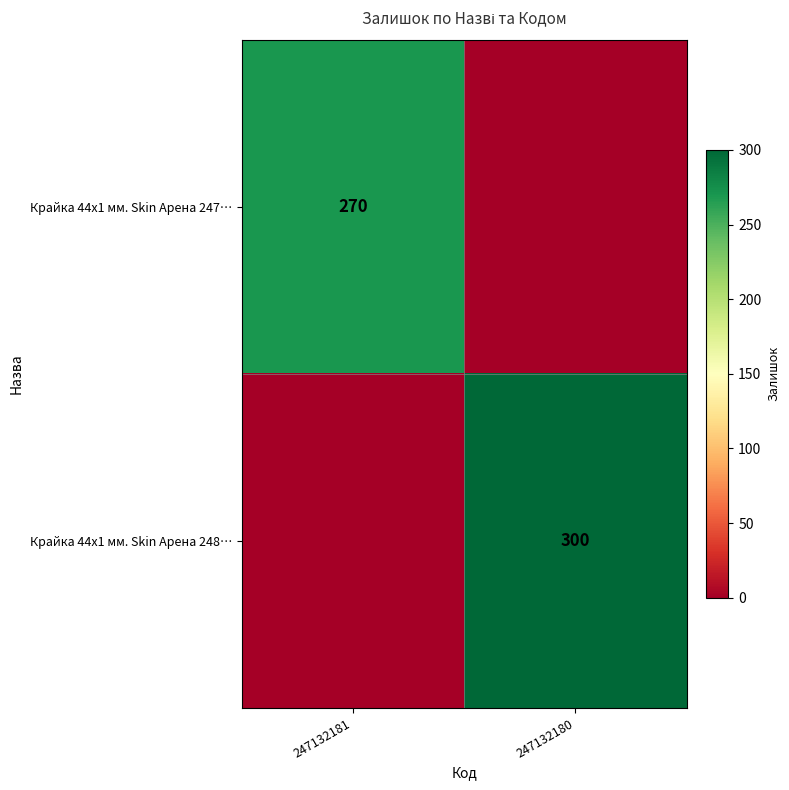

True or false: Крайка 44x1 мм. Skin Арена 248… has a value of 300 at 247132180.

True